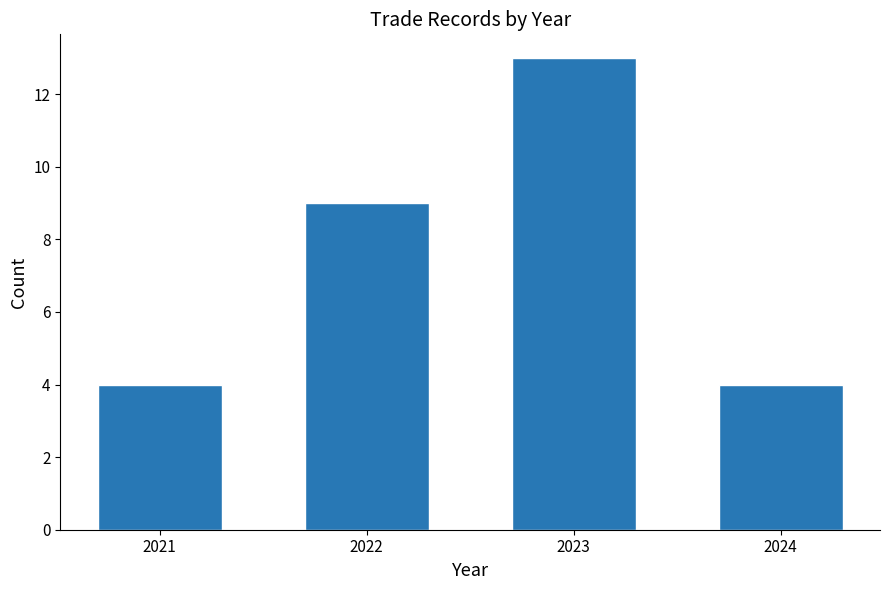

What is the height of the bar covering 2023.5 to 2024.5 on the x-axis? The values are not printed on the chart, so give them approximately, as read against the axis.

4